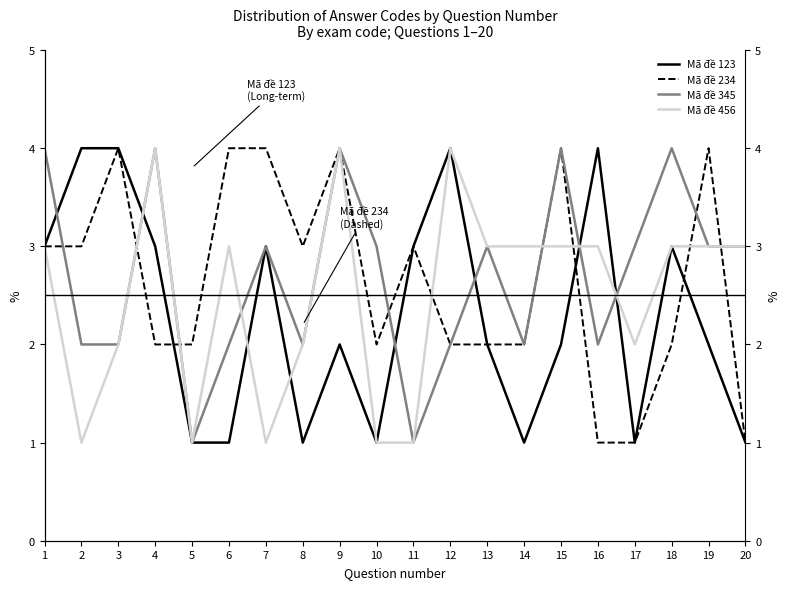

Is the value of Mã đề 456 at 7 greater than the value of Mã đề 345 at 16?

No